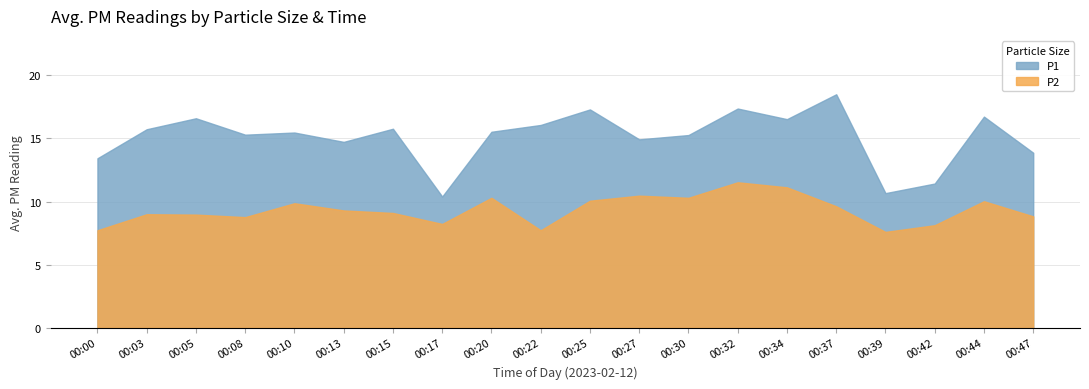

Count the number of categories in the chart.

20